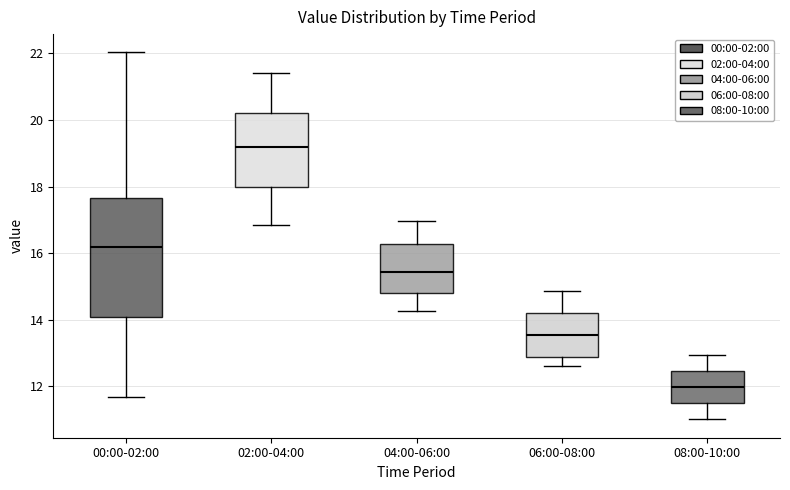

Reading left to right, transcribe this box plot: for each box, give where its median line is, the range the box spans, and where its two whiskers end, as read against the y-axis. The values are not printed on the chart, so give them approximately, as read against the axis.

00:00-02:00: median 16.2, box 14.0 to 17.6, whiskers 11.6 to 22.0
02:00-04:00: median 19.2, box 18.0 to 20.2, whiskers 16.8 to 21.4
04:00-06:00: median 15.4, box 14.8 to 16.2, whiskers 14.2 to 17.0
06:00-08:00: median 13.6, box 12.8 to 14.2, whiskers 12.6 to 14.8
08:00-10:00: median 12.0, box 11.4 to 12.4, whiskers 11.0 to 13.0